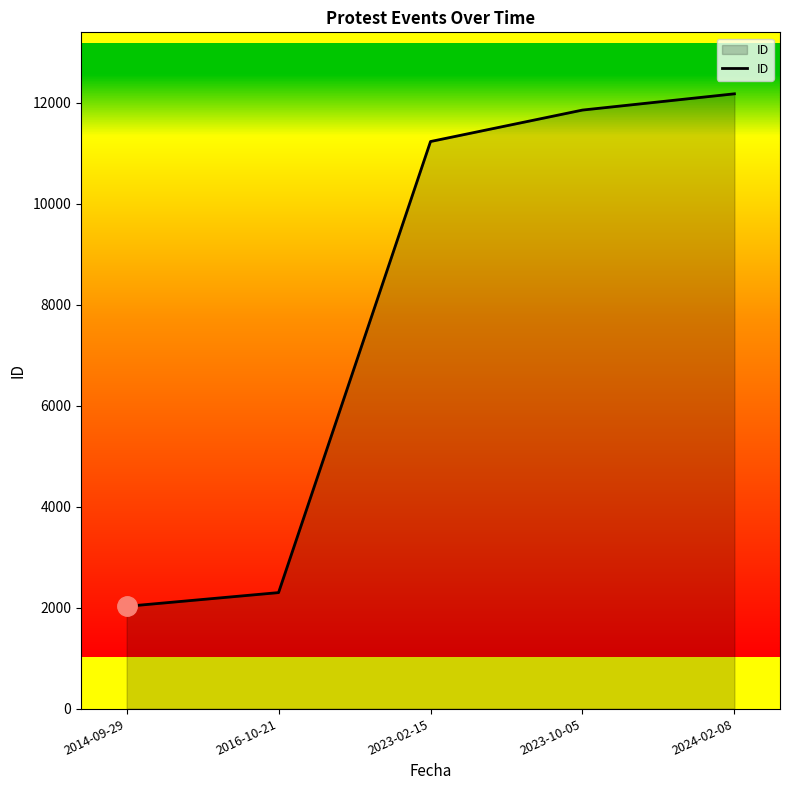

The value at 2023-10-05 is 7386. True or false?

False